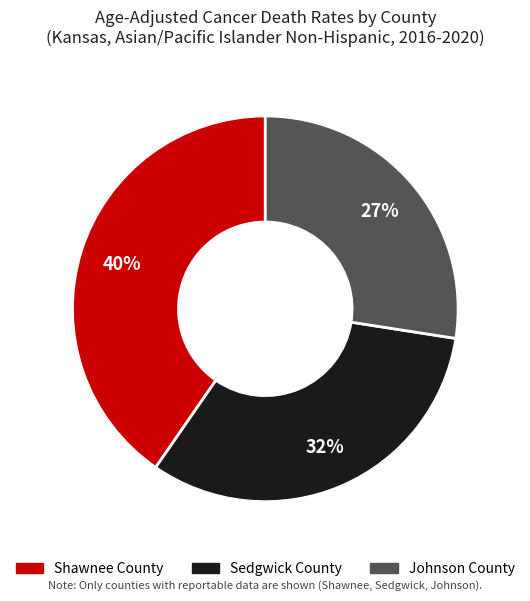

Between Sedgwick County and Shawnee County, which is larger?

Shawnee County